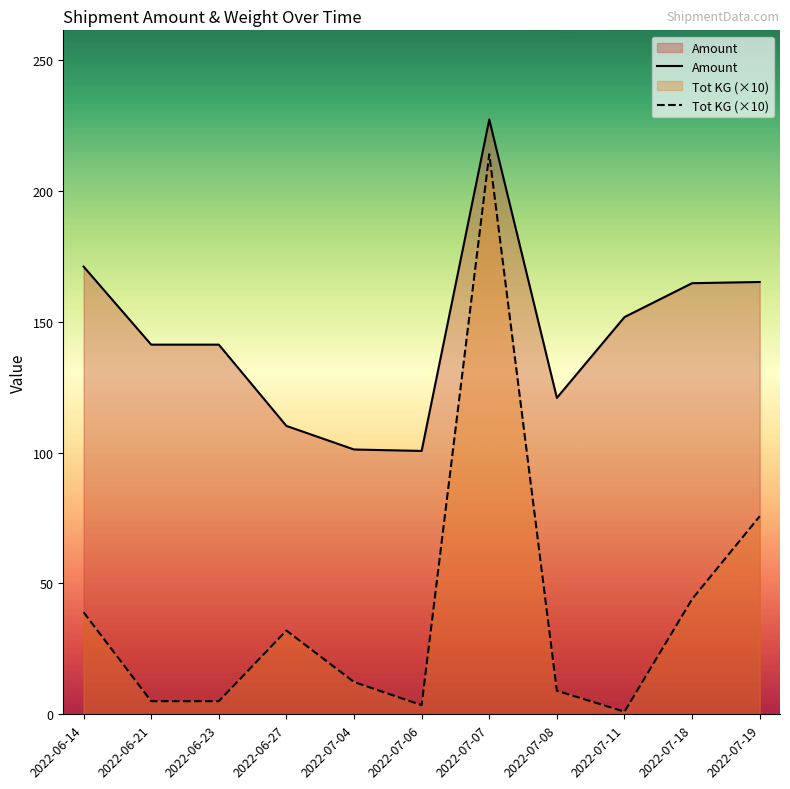

True or false: Amount and Tot KG (×10) intersect in this chart.

False